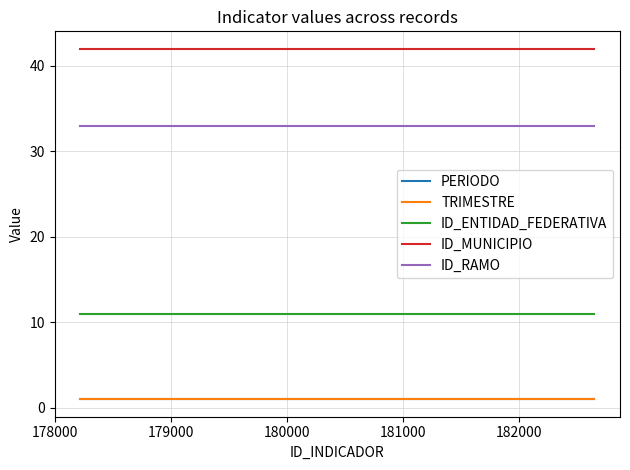

Is this an area chart (filled region under the line)?

No